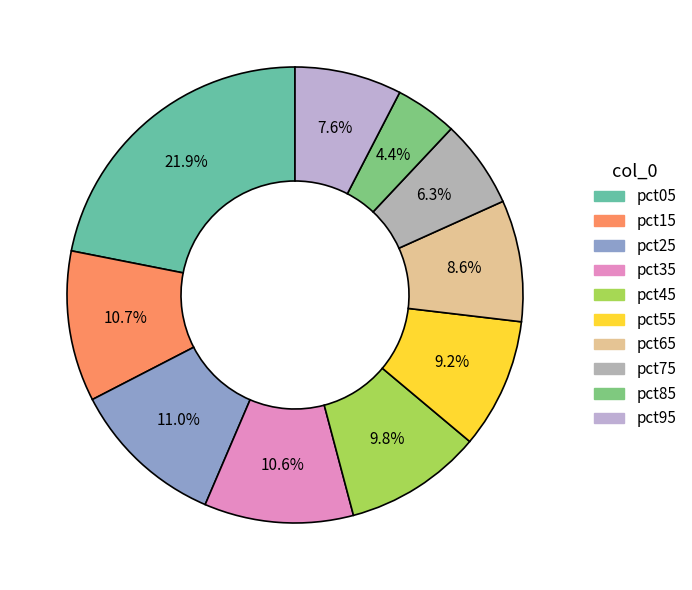

Which slice is the smallest?

pct85